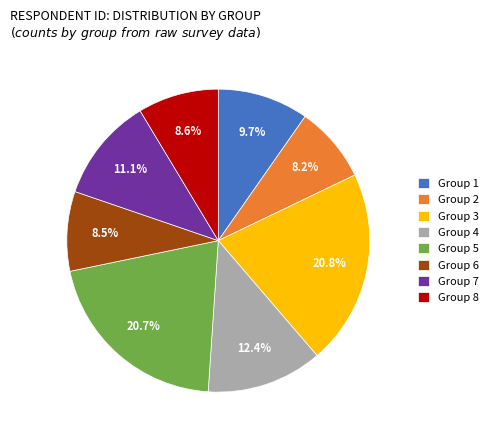

Approximately how many times larger is the value at Group 6 compared to Group 5?

0.4